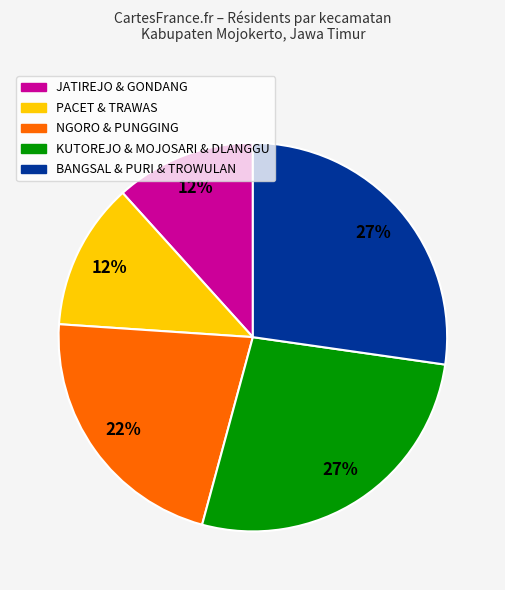

Is there any slice that represents more than half of the pie?

No